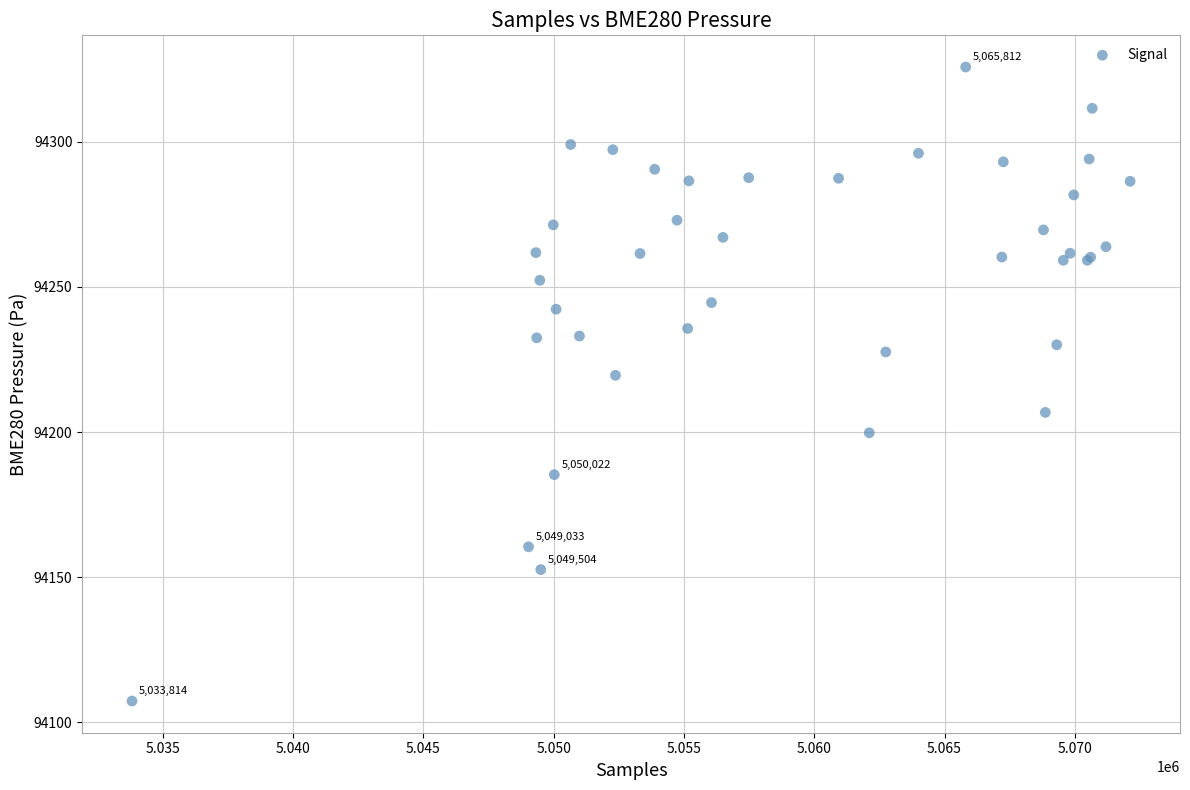

What Y value in the scatter plot is closest to 94216?

94219.5